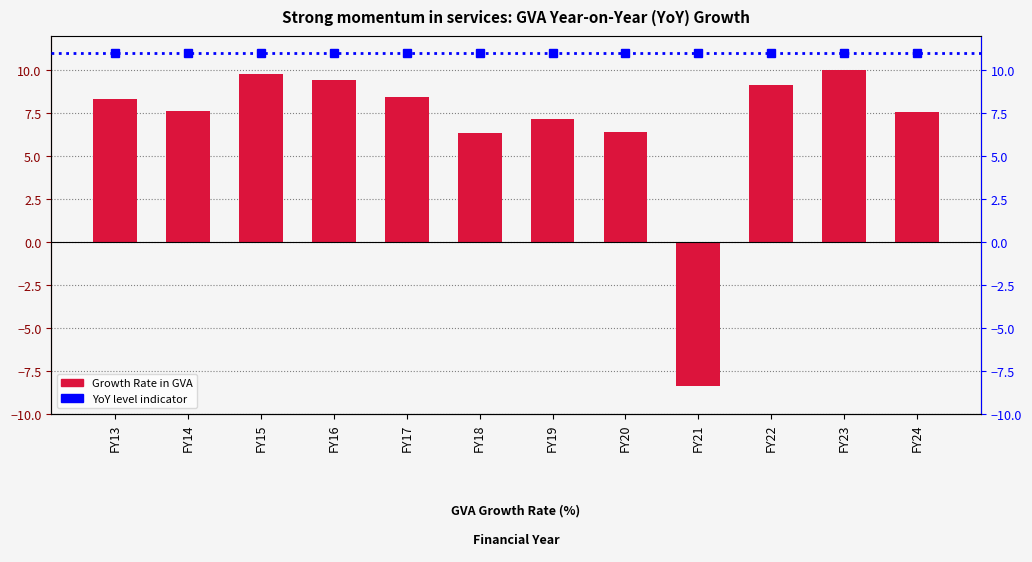

Which label corresponds to the smallest value in the chart?

FY21